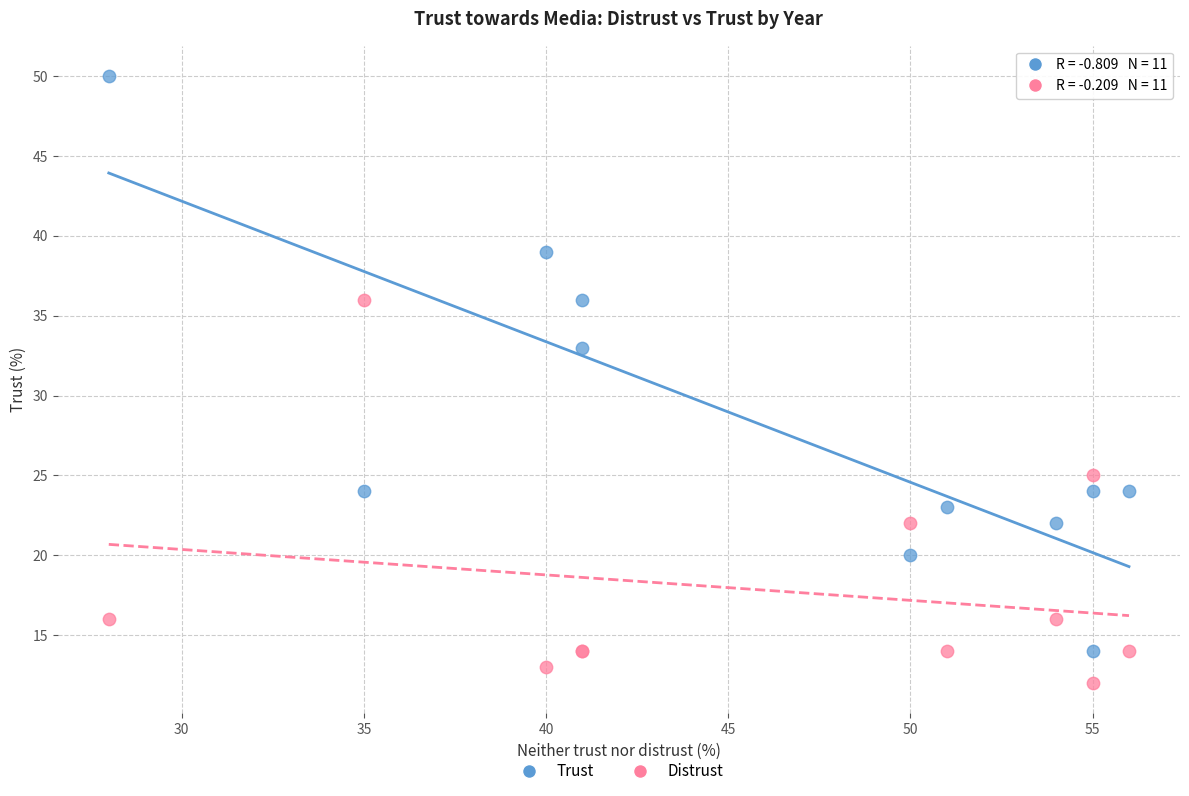

Across all series, what Y value is closest to 31?

33